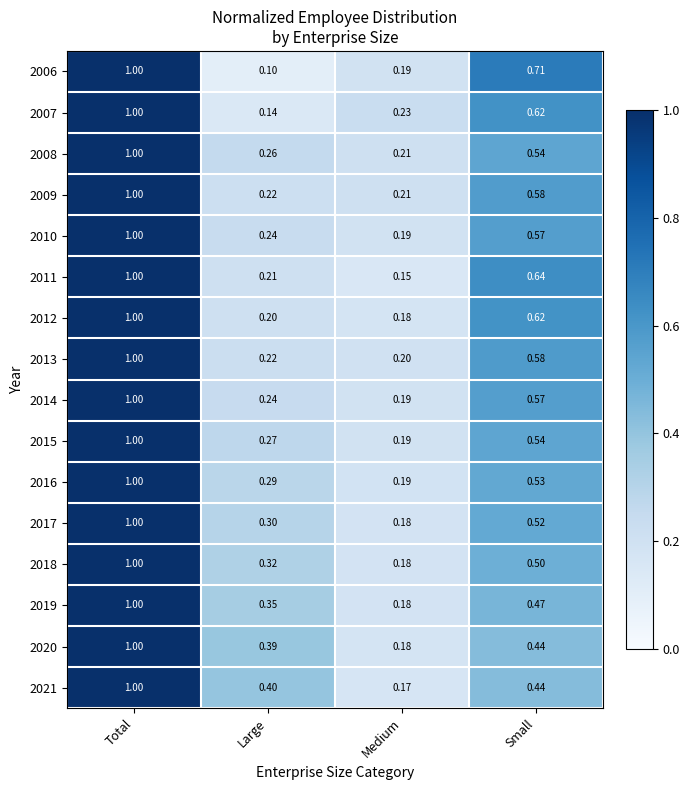

Is the value of 2019 at Large greater than the value of 2009 at Large?

Yes